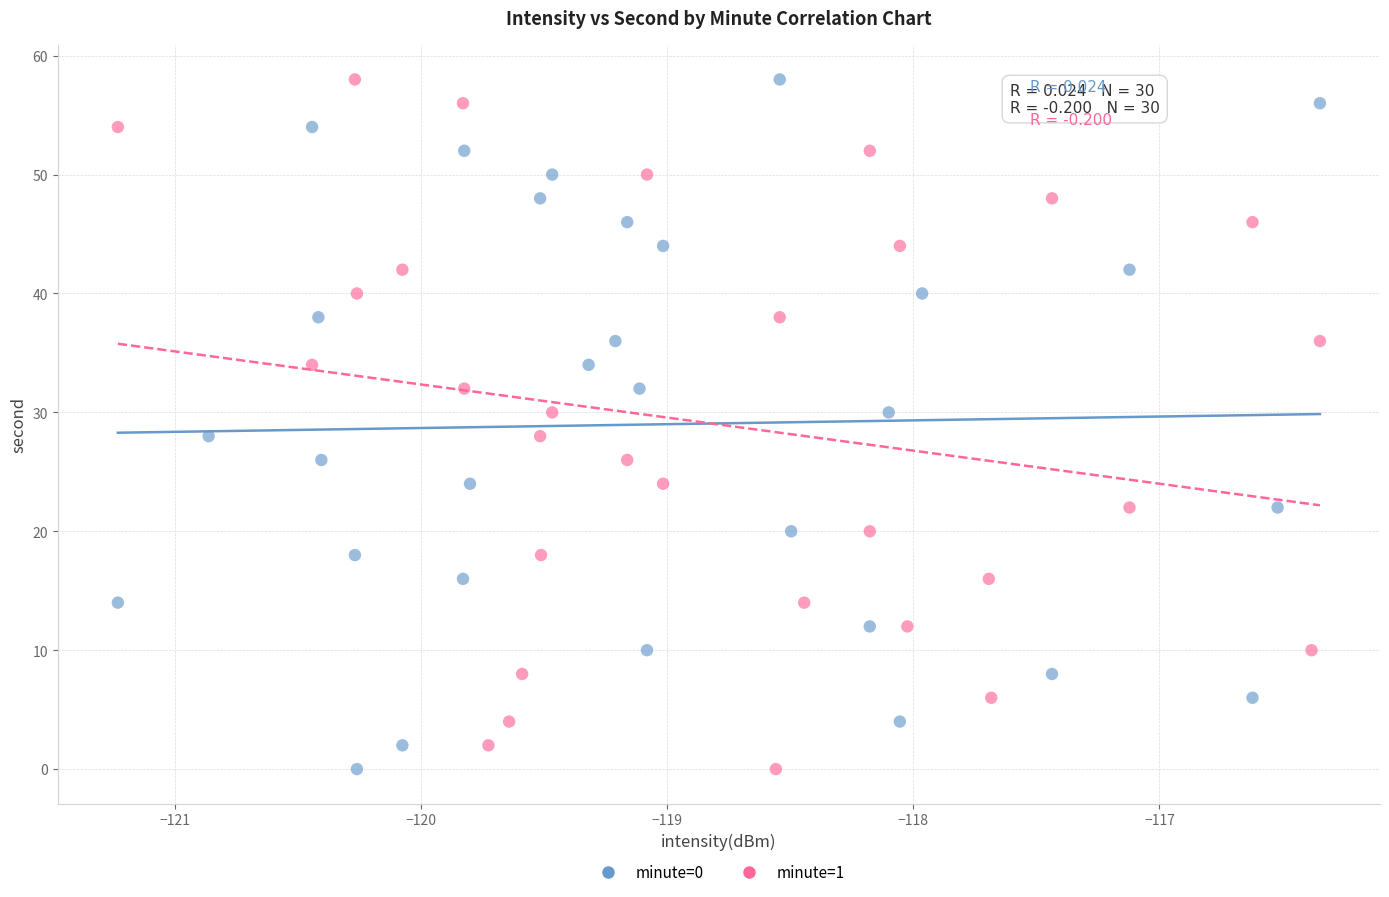

What are all the series names shown in the legend?

minute=0, minute=1